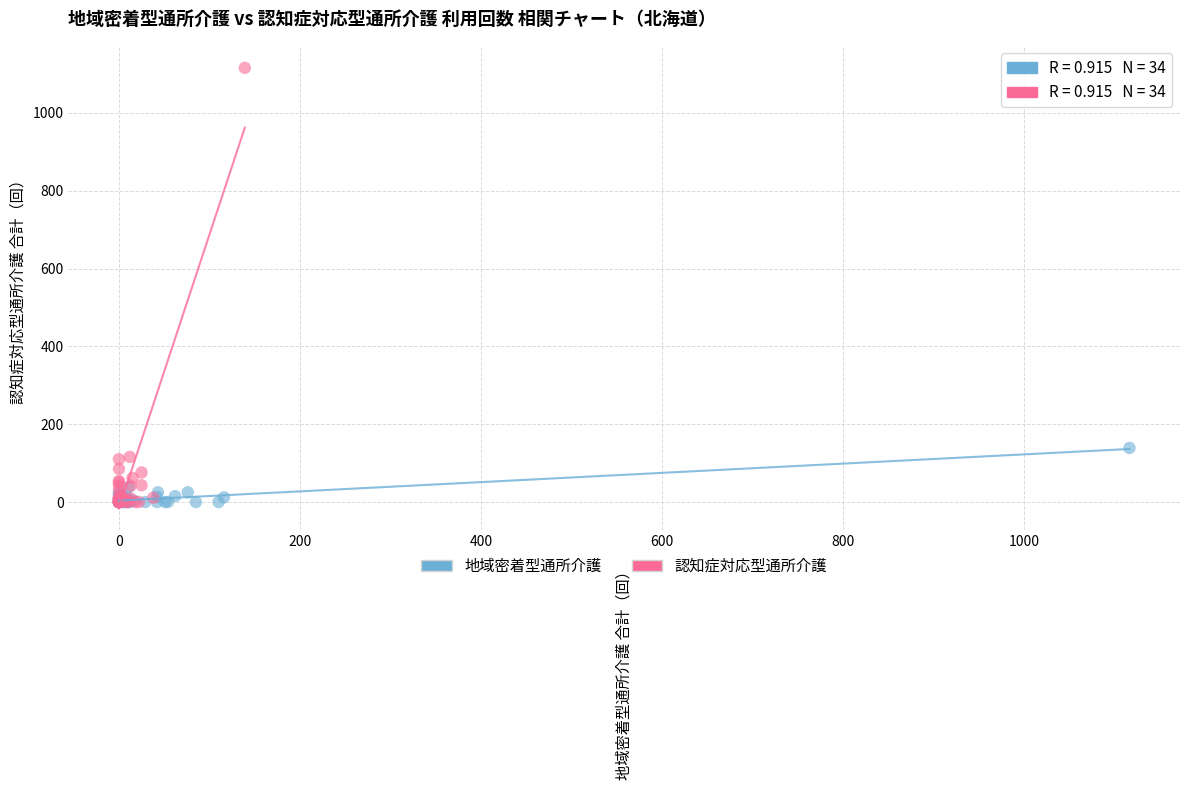

What are all the series names shown in the legend?

地域密着型通所介護, 認知症対応型通所介護